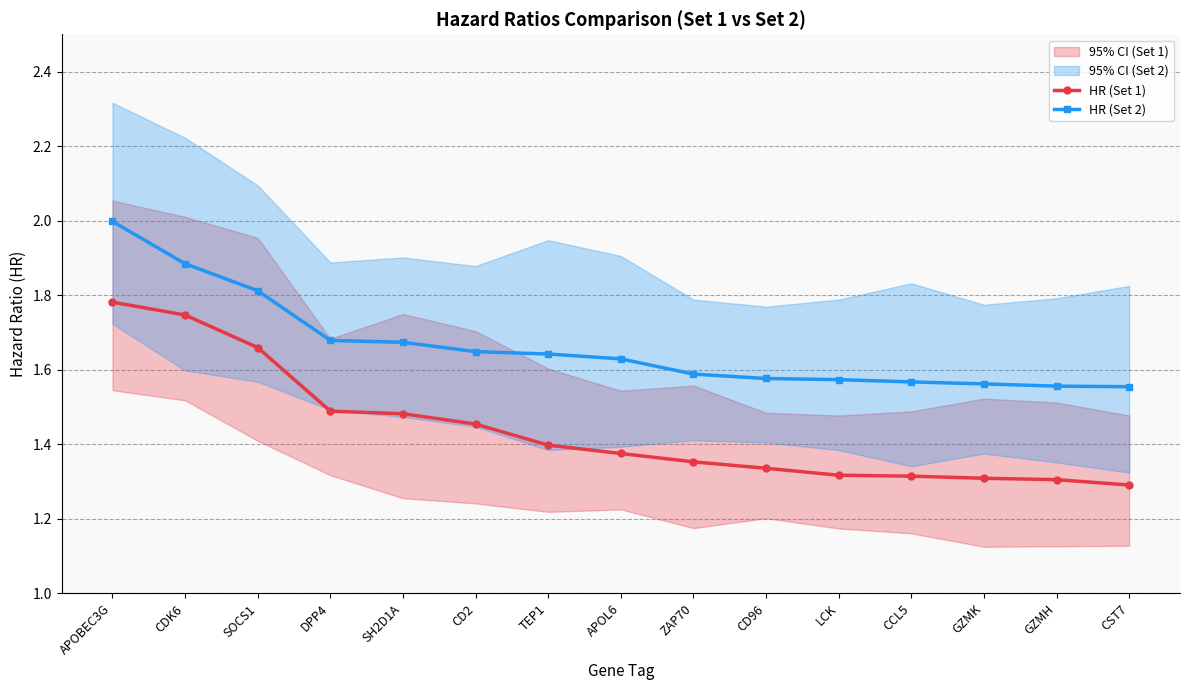

Rank the series by their maximum value, from lowest to highest.

HR (Set 1), HR (Set 2)